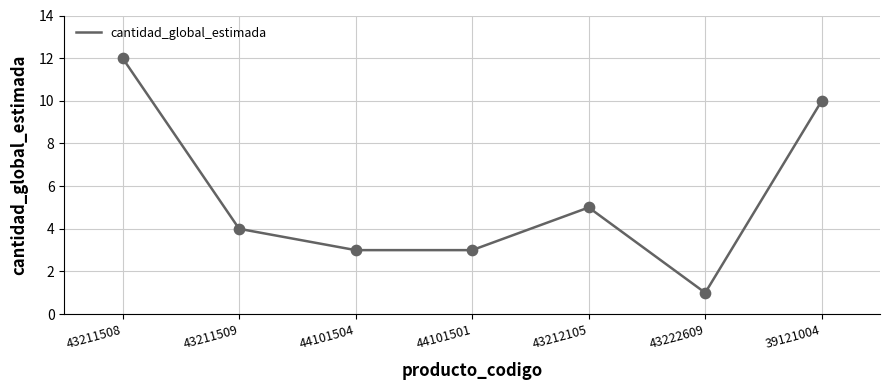

What is the change in value from 44101504 to 39121004?

+7